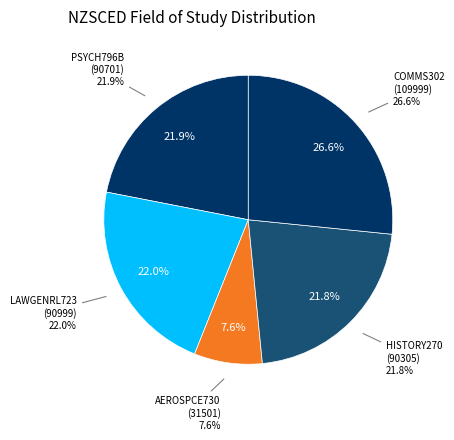

To the nearest percent, what percentage of the pie is AEROSPCE730 (31501)?

8%